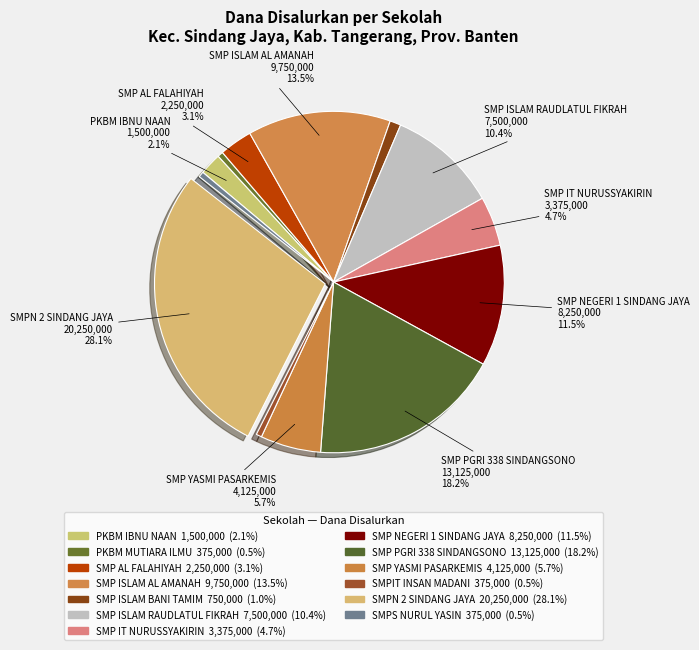

Is it true that SMP ISLAM RAUDLATUL FIKRAH is 23% of the pie?

False